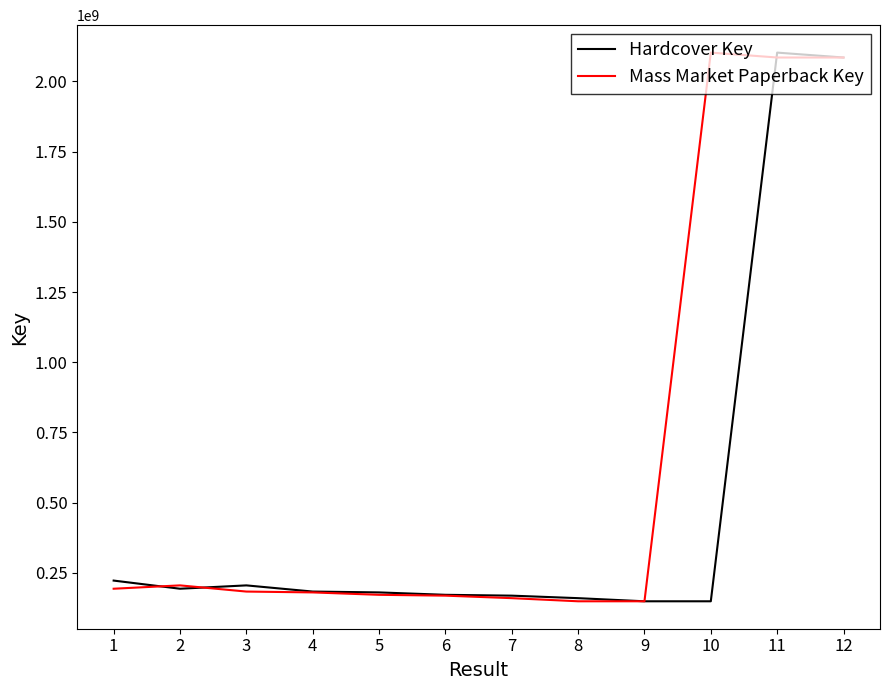

What is the difference between the Hardcover Key values at 6 and 7?

2974821